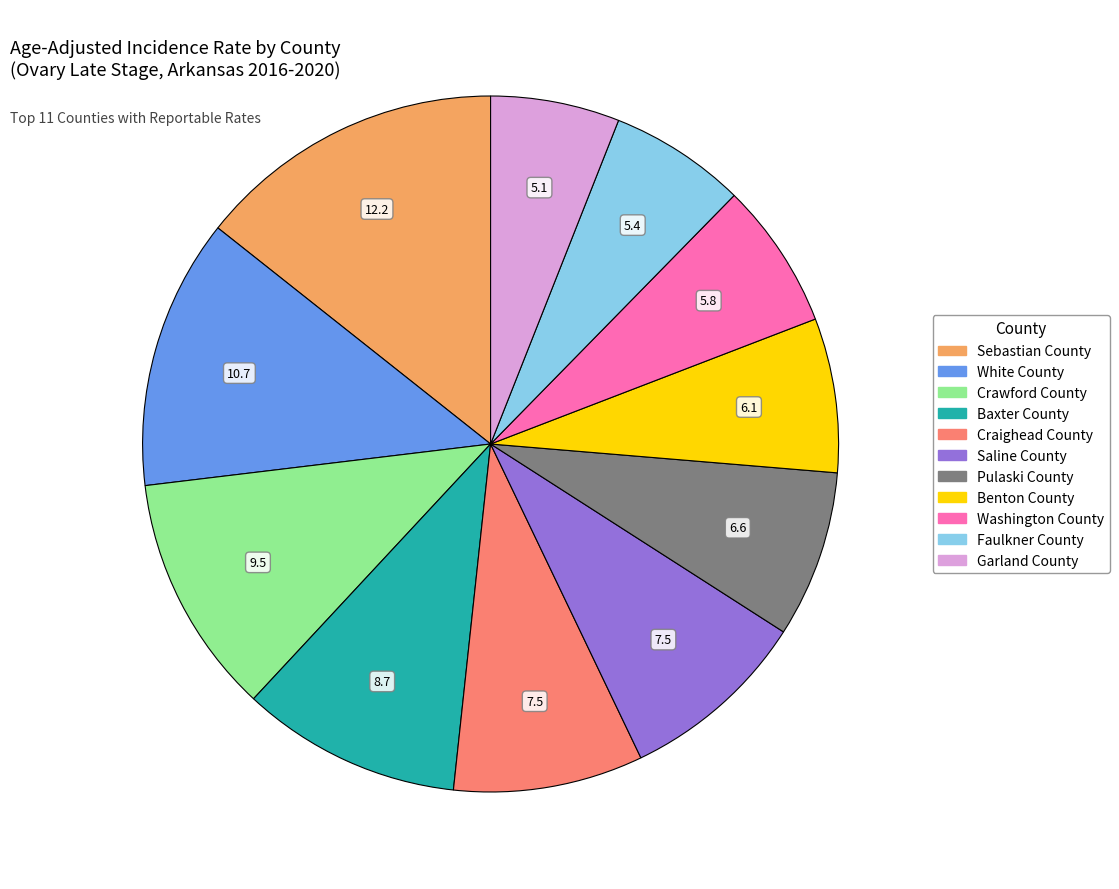

Is there a majority slice in this chart?

No